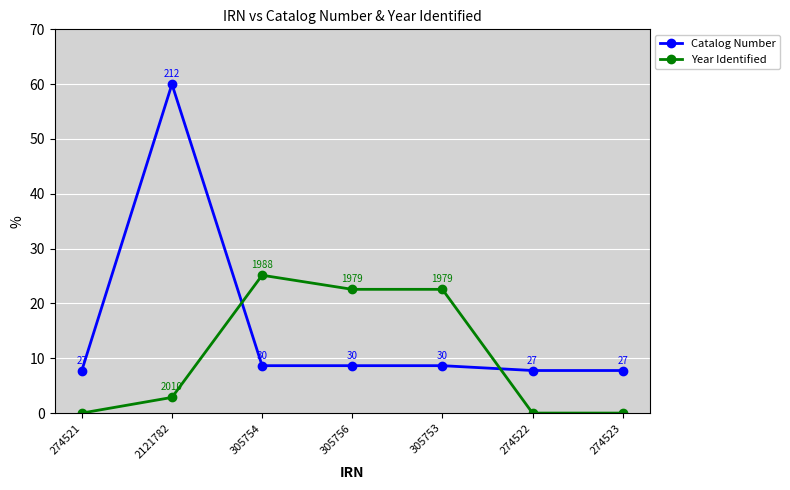

What is the average value of the Catalog Number series?

15.6